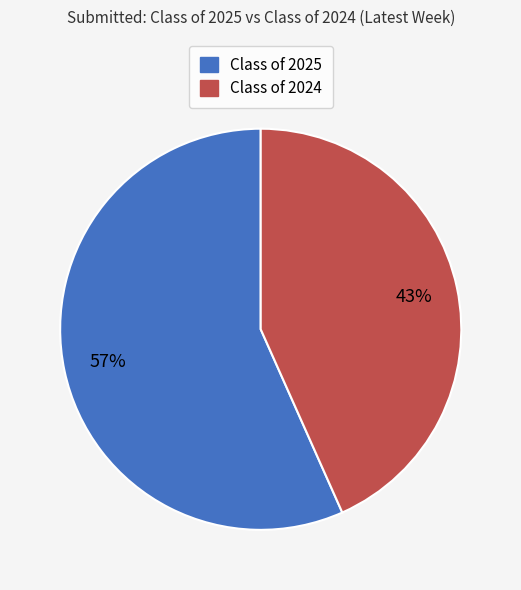

Does any single category account for the majority?

Yes